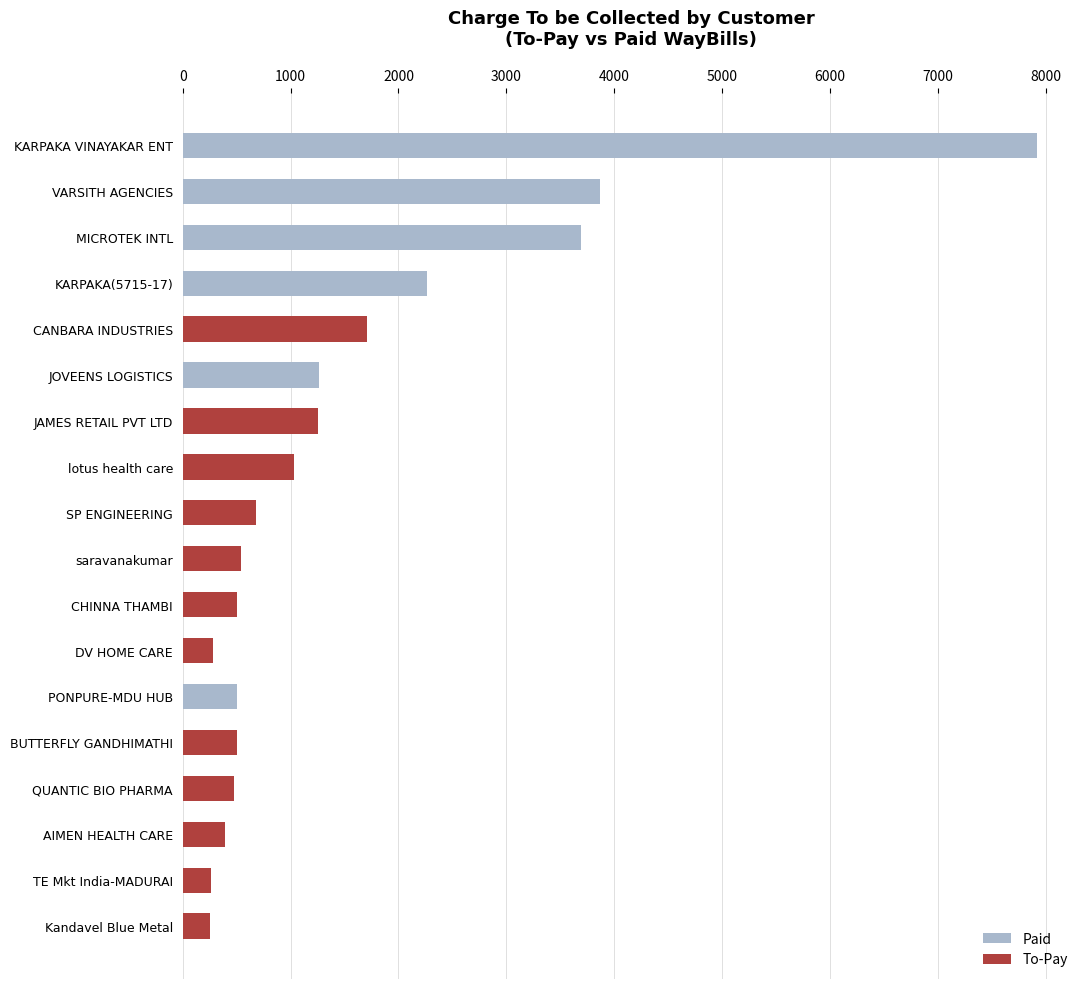

What is the sum of all Paid values?

19733